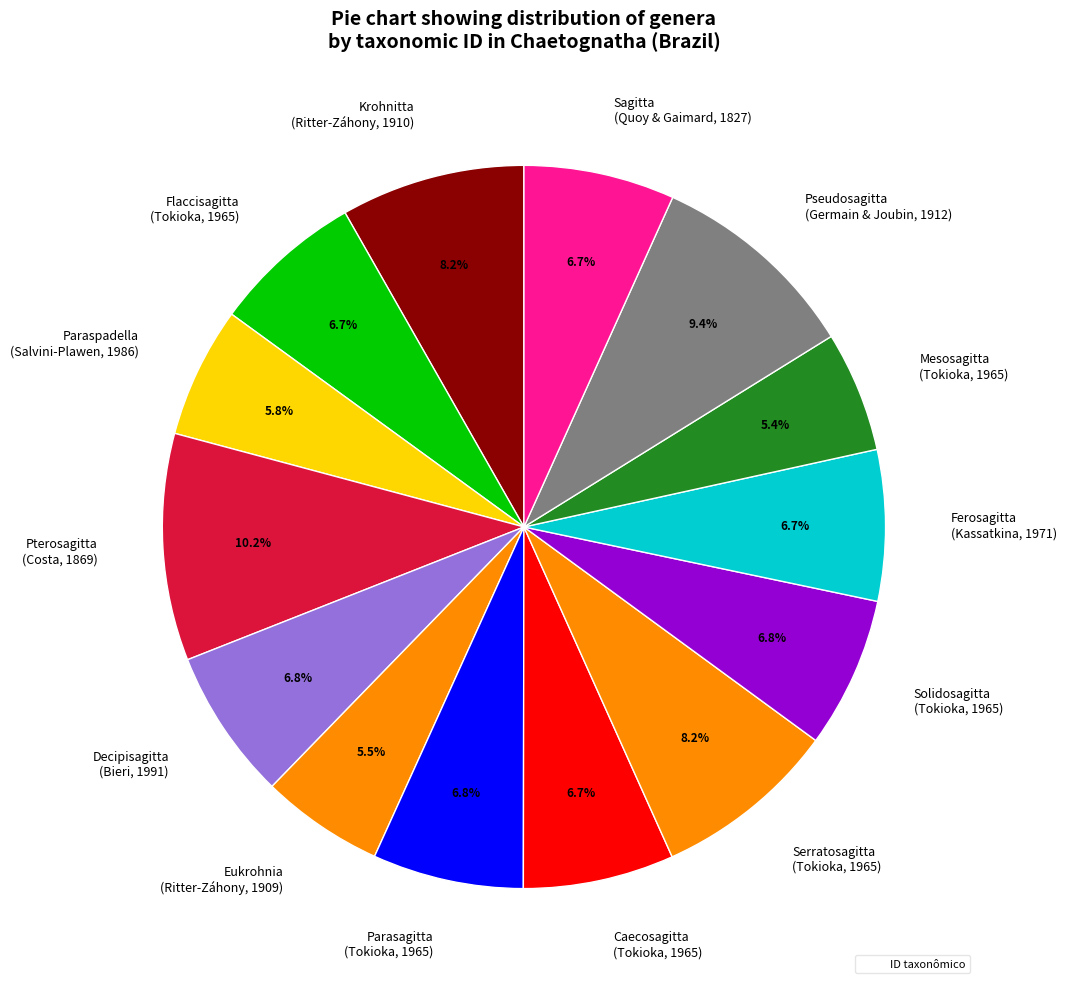

What percentage is NOT represented by Krohnitta (Ritter-Záhony, 1910)?

91.8%